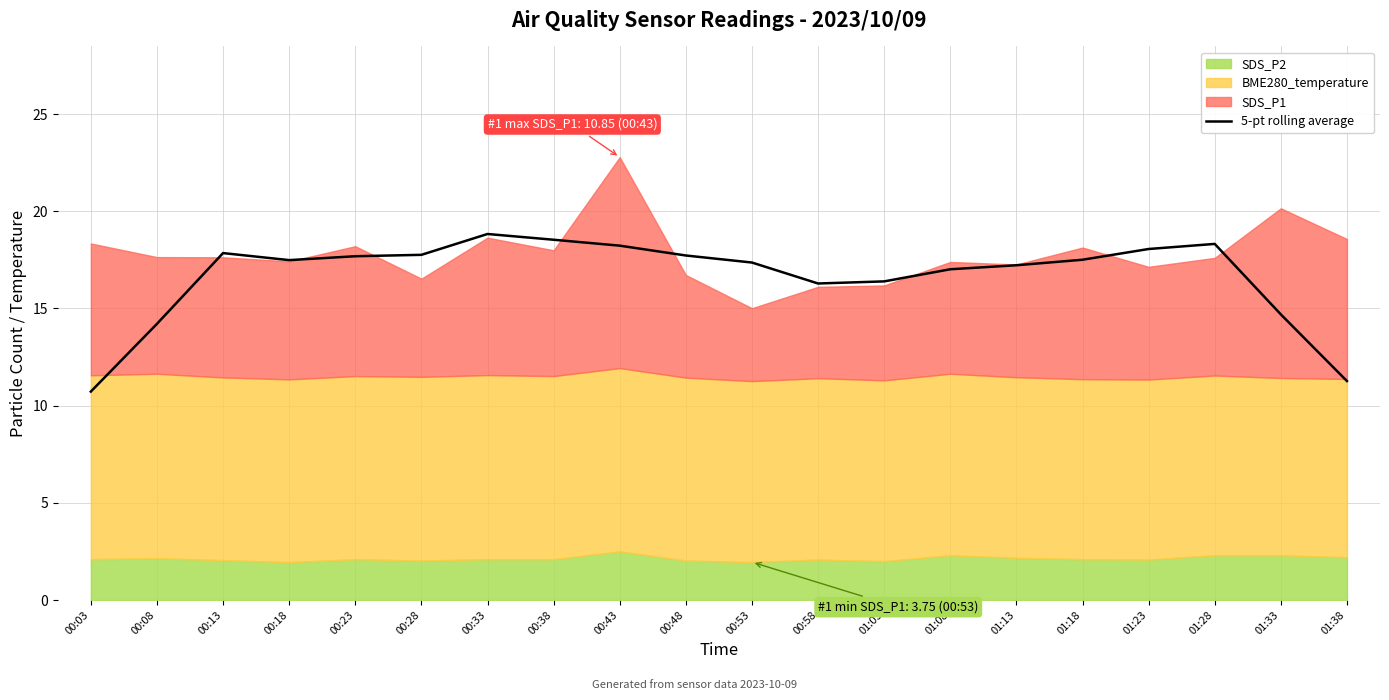

Reading left to right, what are all the values shown in this chart?

10.7	14.2	17.8	17.5	17.7	17.8	18.8	18.5	18.2	17.7	17.4	16.3	16.4	17.0	17.2	17.5	18.1	18.3	14.7	11.3